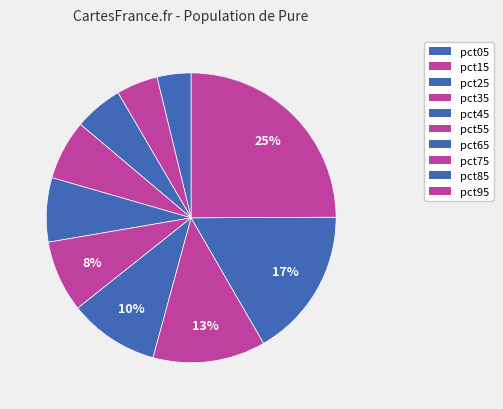

Count the number of slices in the pie.

10